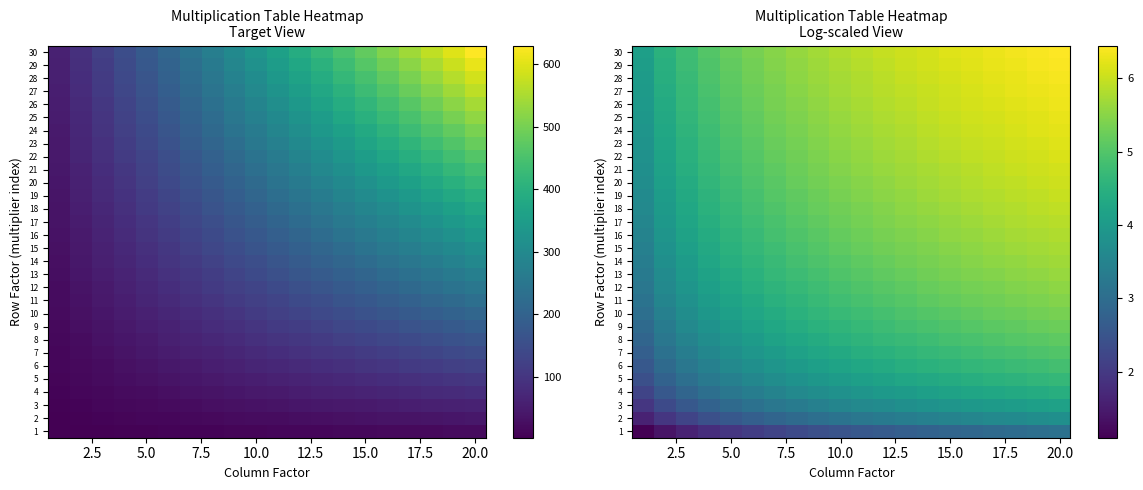

Rank the series by their maximum value, from lowest to highest.

1, 2, 3, 4, 5, 6, 7, 8, 9, 10, 11, 12, 13, 14, 15, 16, 17, 18, 19, 20, 21, 22, 23, 24, 25, 26, 27, 28, 29, 30